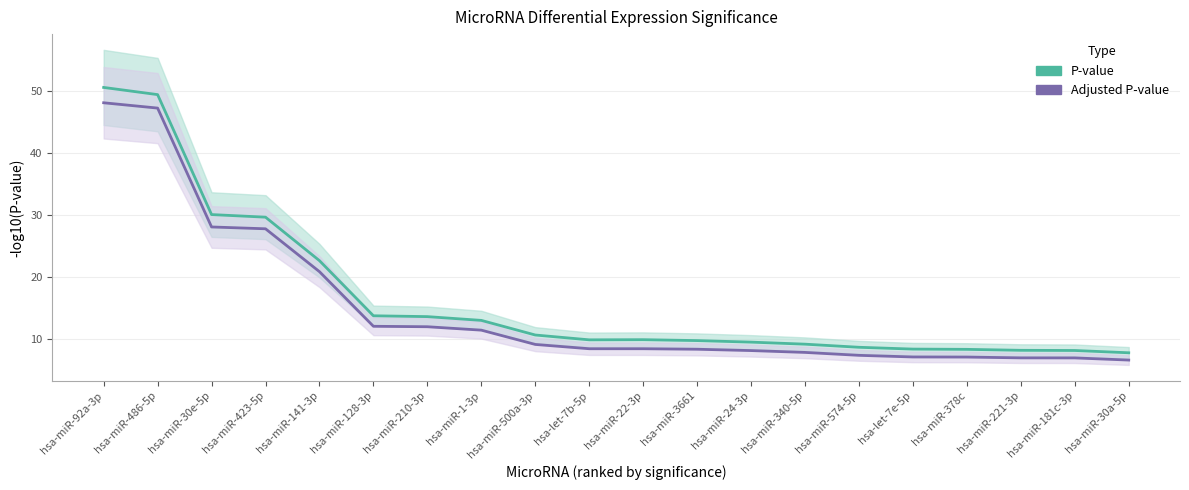

True or false: P-value and Adjusted P-value cross at least once.

False